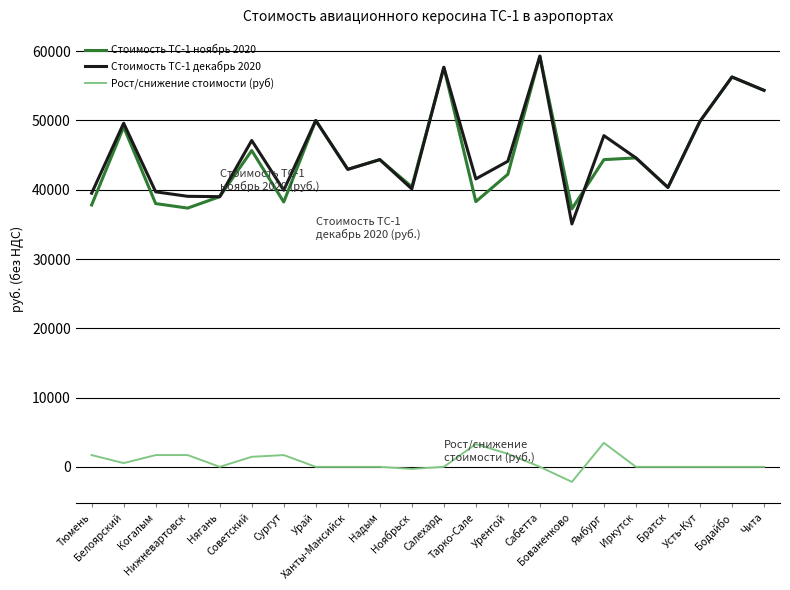

True or false: Стоимость ТС-1 ноябрь 2020 and Рост/снижение стоимости (руб) cross at least once.

False